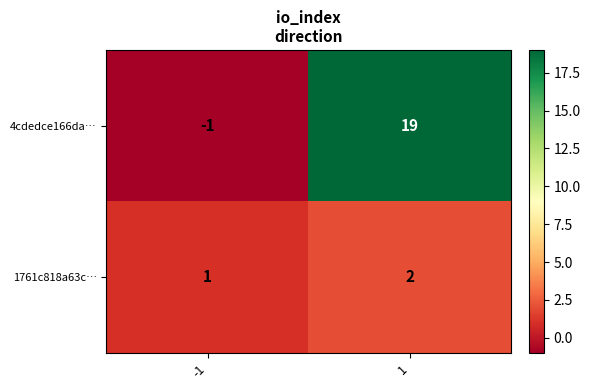

Reading right to left, transcribe all the data shown in this chart.

4cdedce166da…: 1=19	-1=-1
1761c818a63c…: 1=2	-1=1